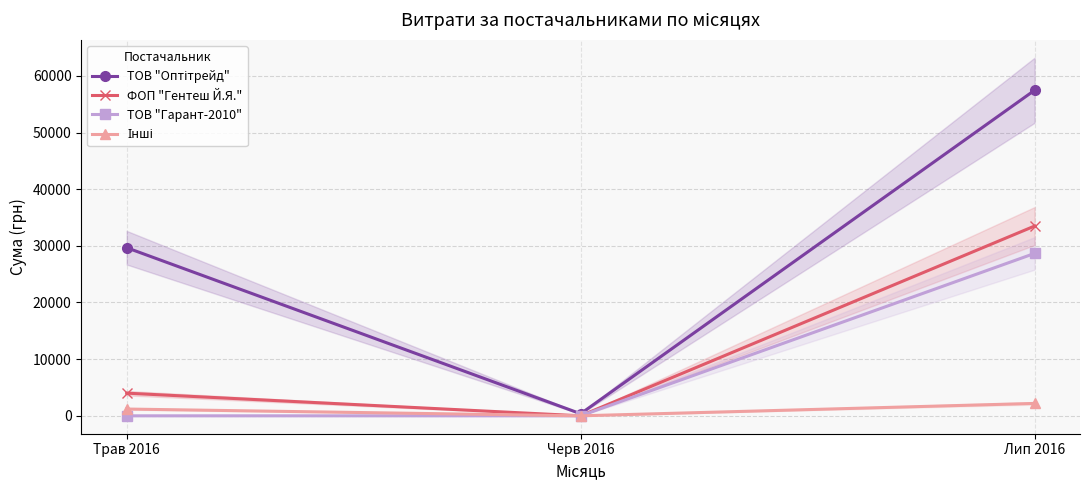

The ТОВ "Оптітрейд" series shows 89 at Черв 2016. True or false?

False